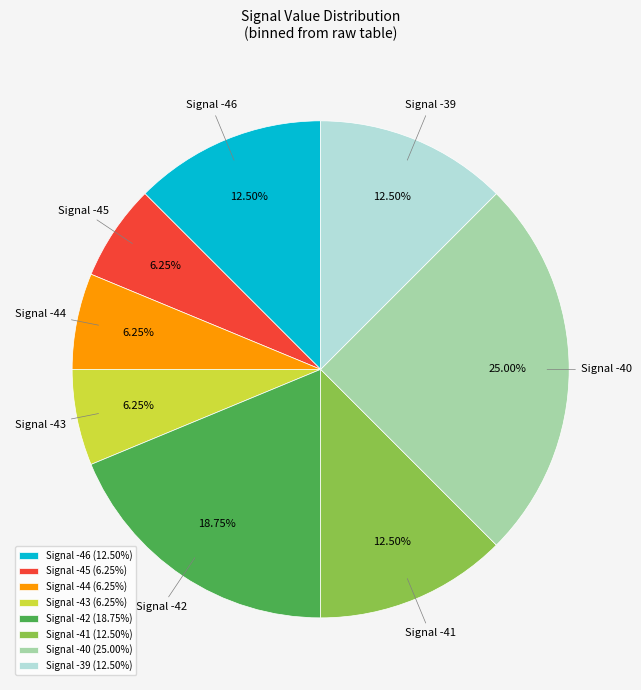

Is there a majority slice in this chart?

No